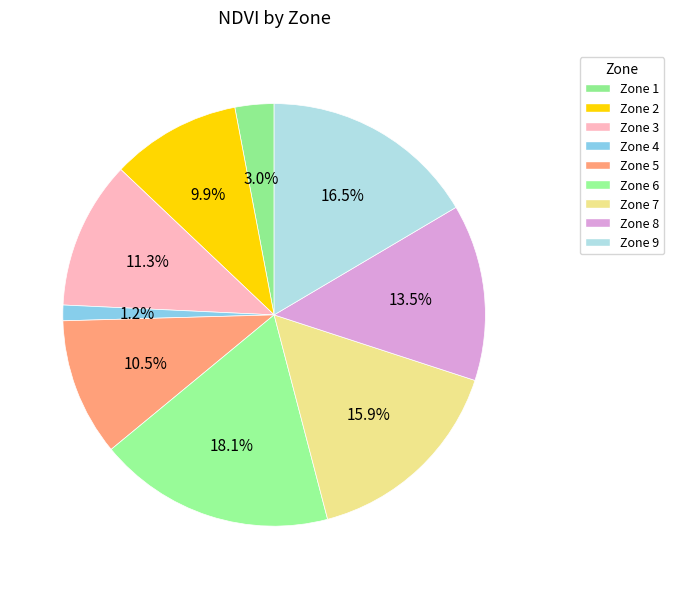

Is the sum of Zone 3 and Zone 9 greater than half?

No